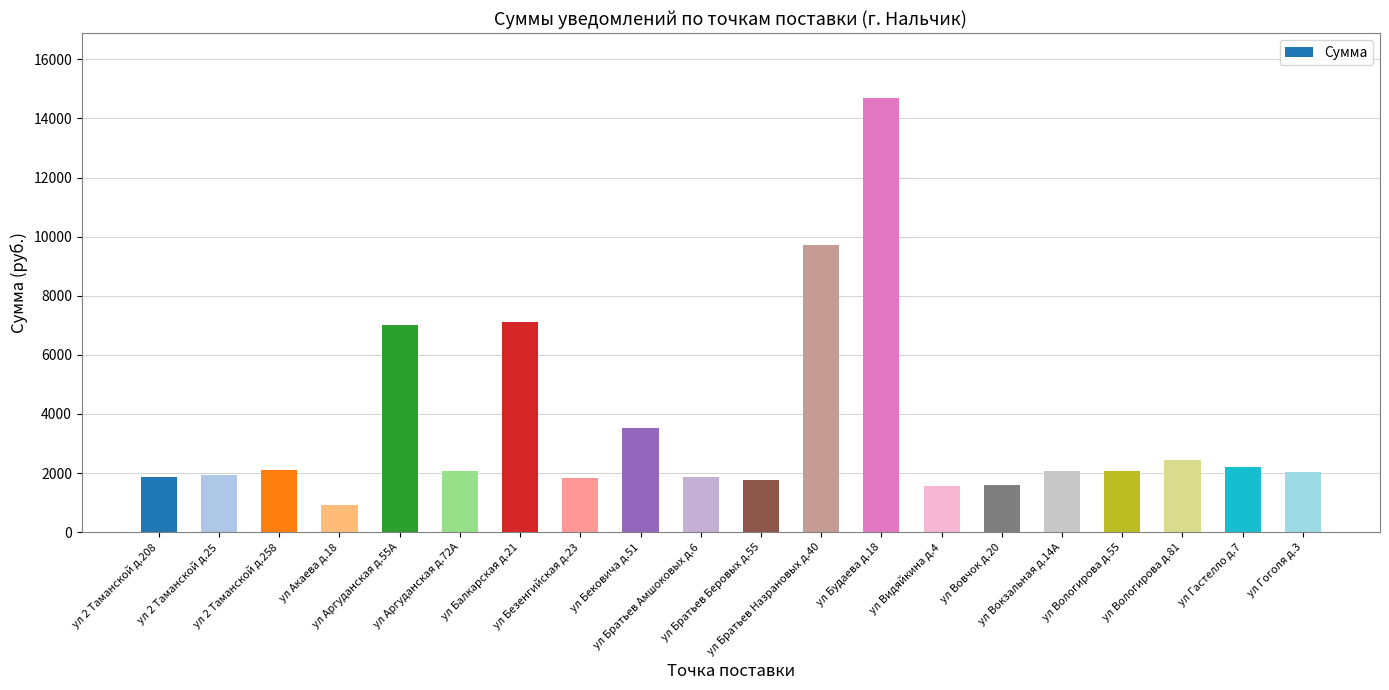

What is the change in value from ул Безенгийская д.23 to ул Братьев Назрановых д.40?

+7886.4